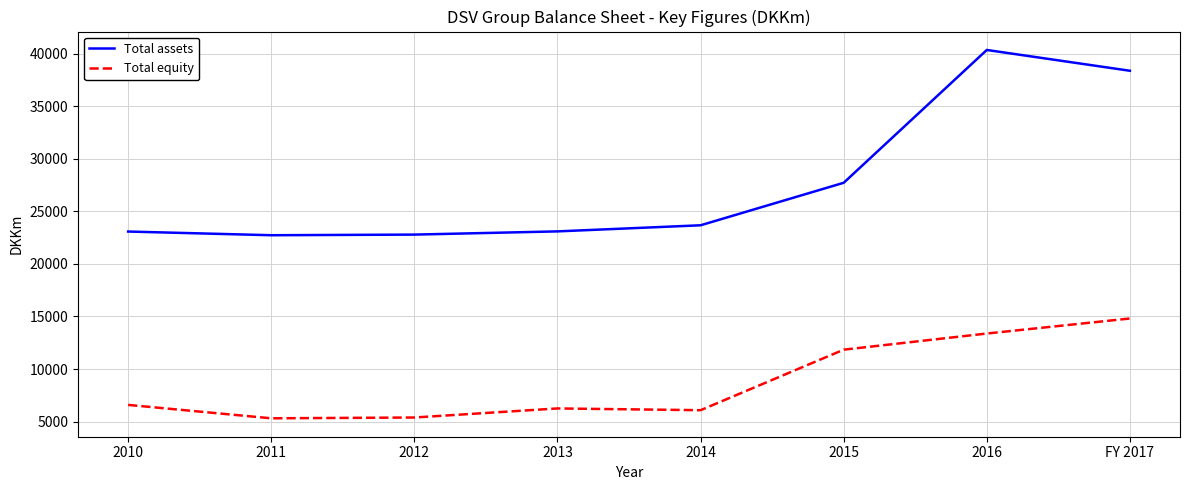

Read the Total assets value at FY 2017.

38388.0